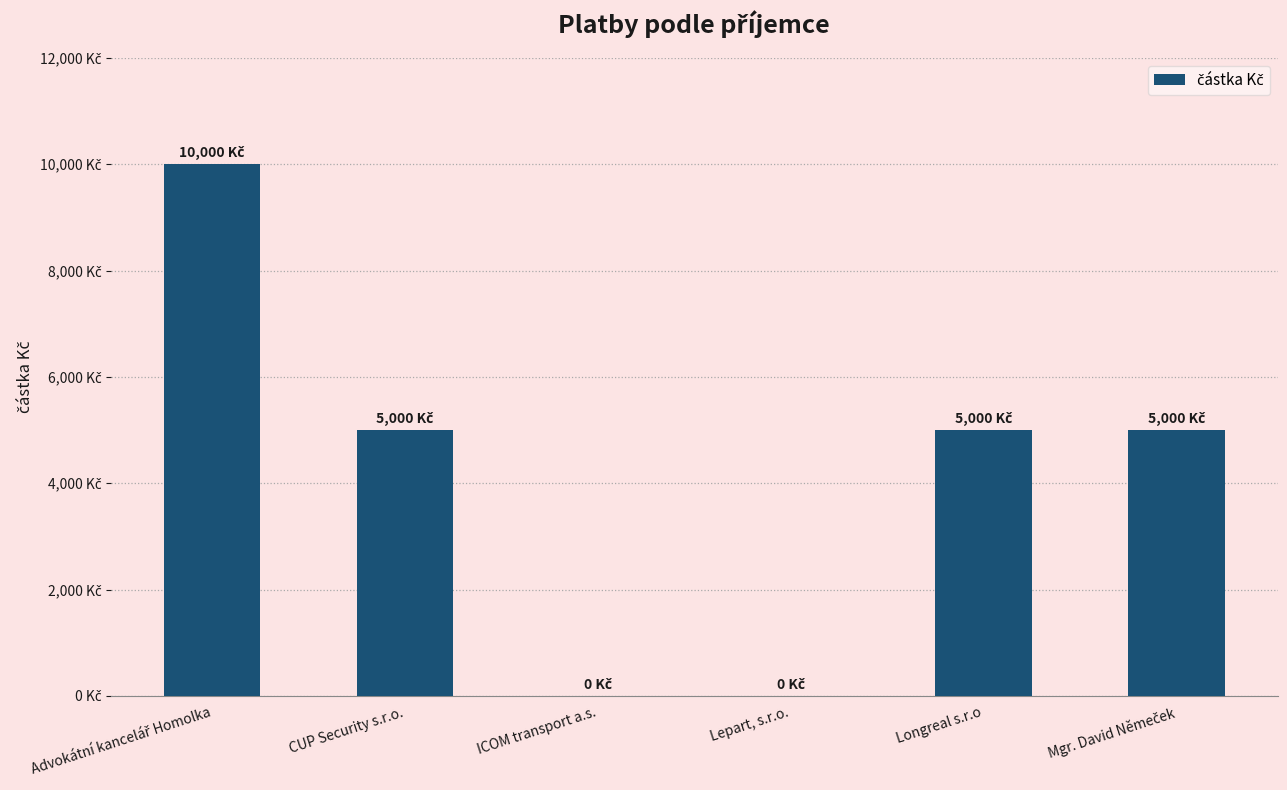

Is it true that the value at Mgr. David Němeček is 5000?

True